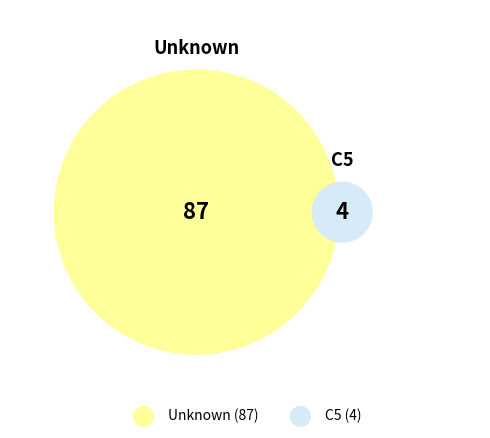

What is the smallest slice in the pie chart?

C5